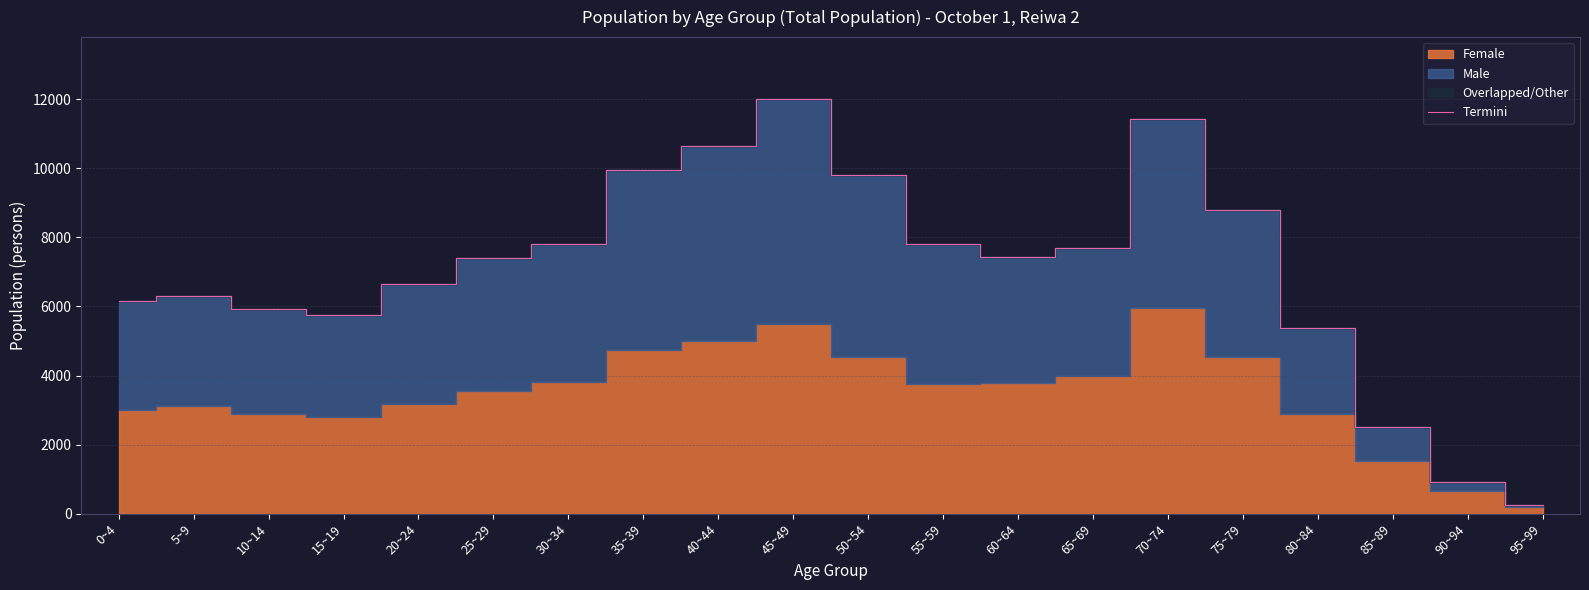

What is the maximum value shown in the chart?

11993